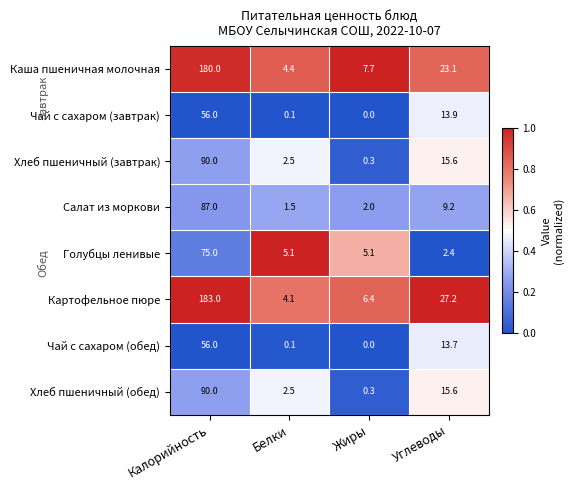

At which category does the chart reach its peak across all series?

Калорийность